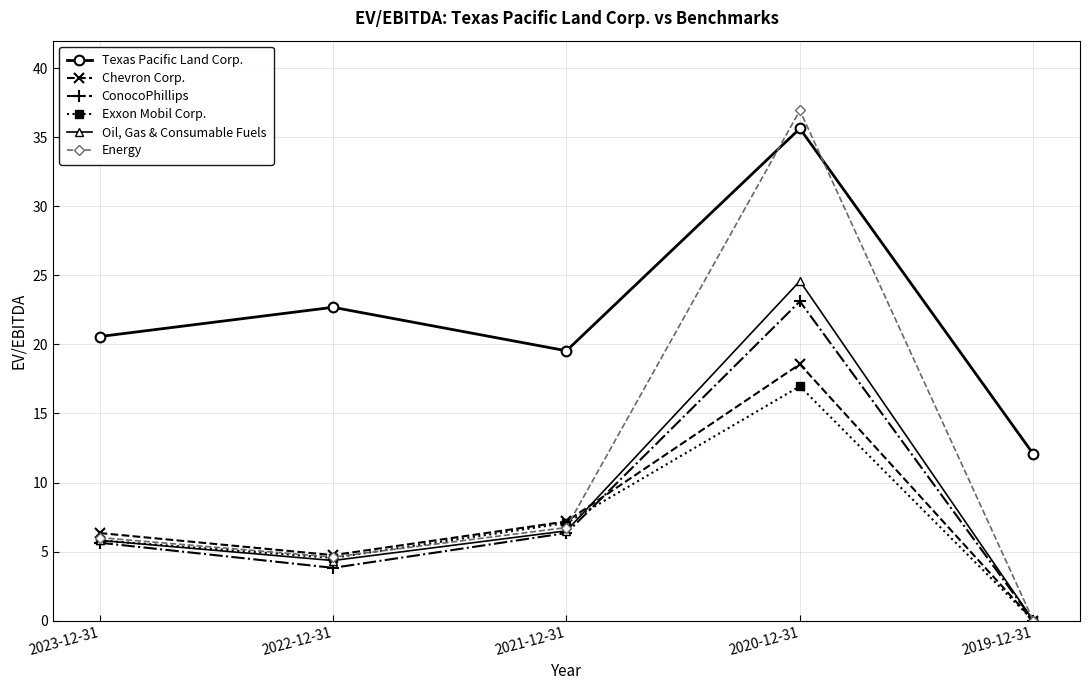

What is the sum of all Exxon Mobil Corp. values?

34.4